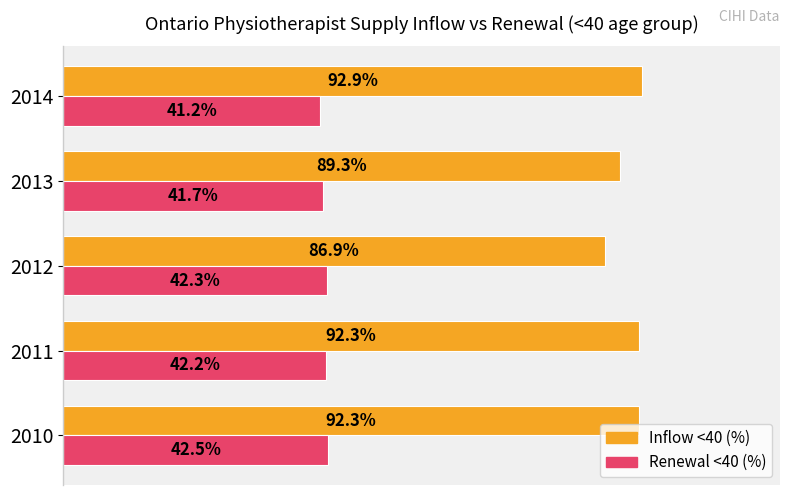

Is the value of Renewal <40 (%) at 2011 greater than the value of Inflow <40 (%) at 2012?

No